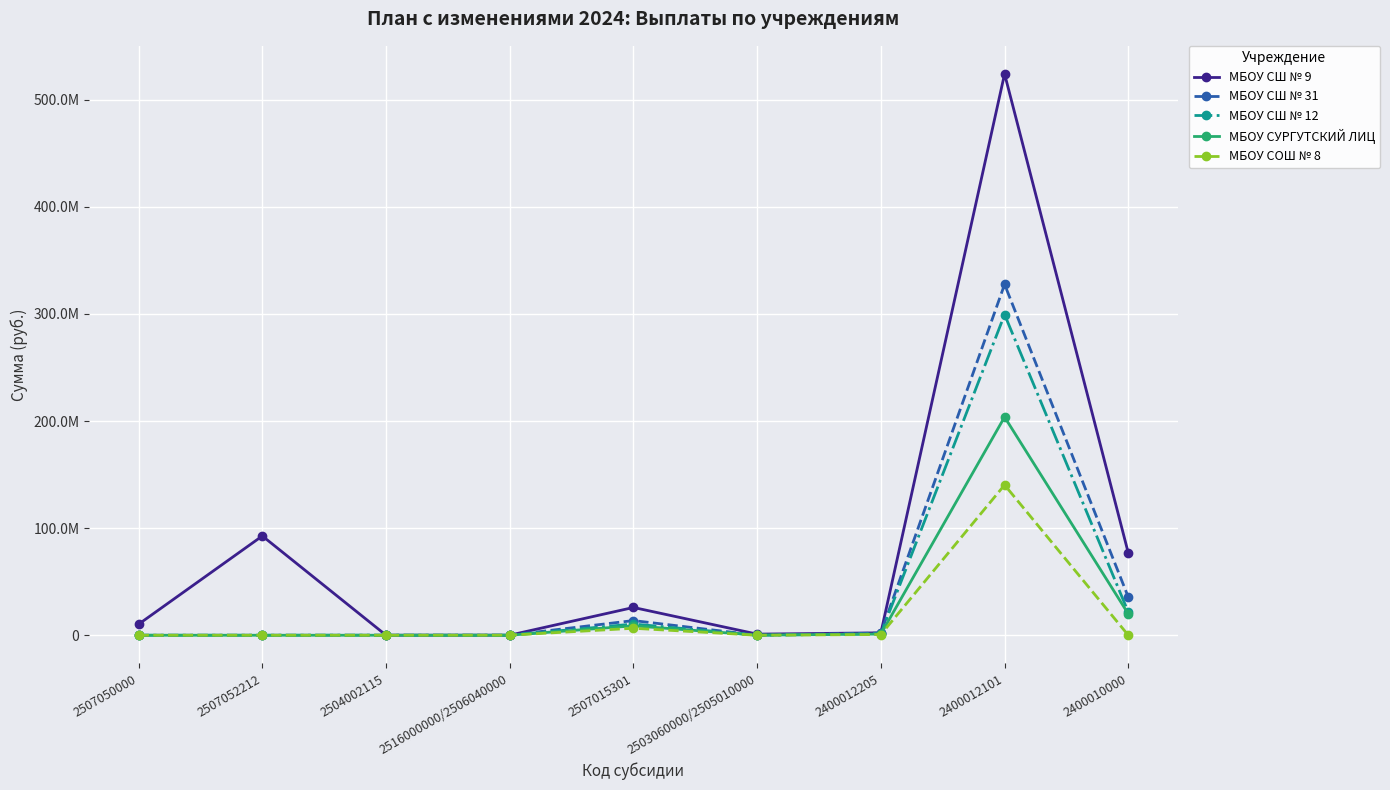

Where is МБОУ СШ № 12 nearest to the value 149715594?

2400010000